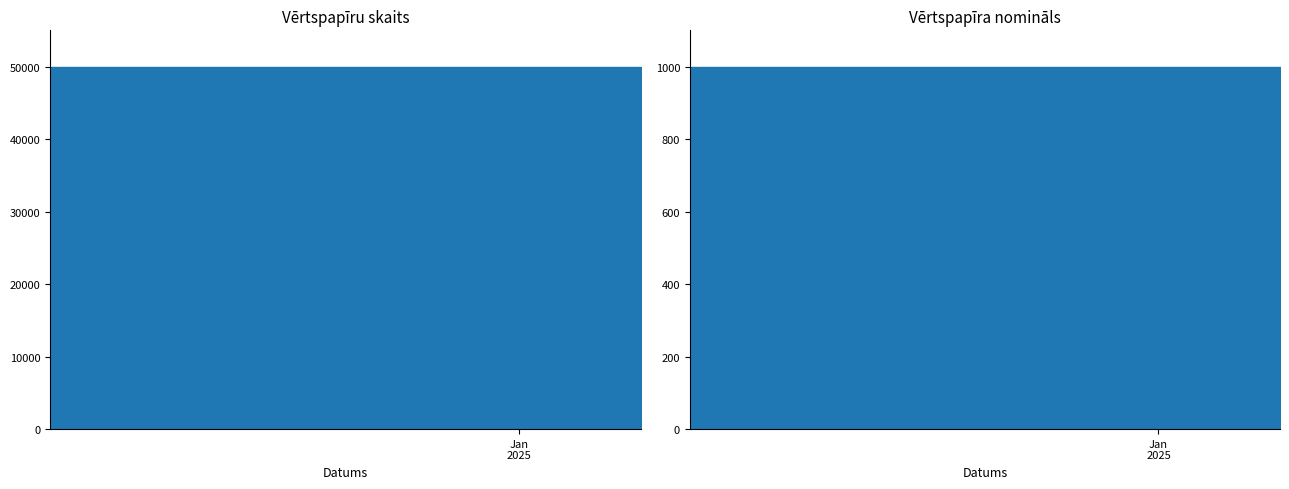

At which label does Vērtspapīra nomināls reach its peak?

2025-01-08